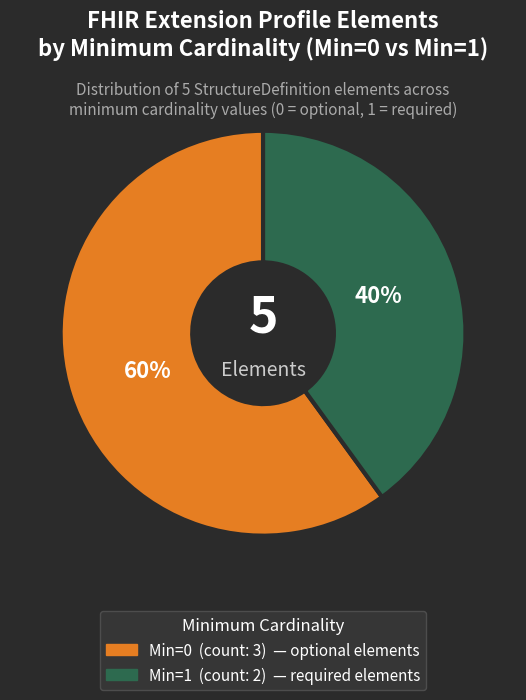

How many segments does this pie chart have?

2